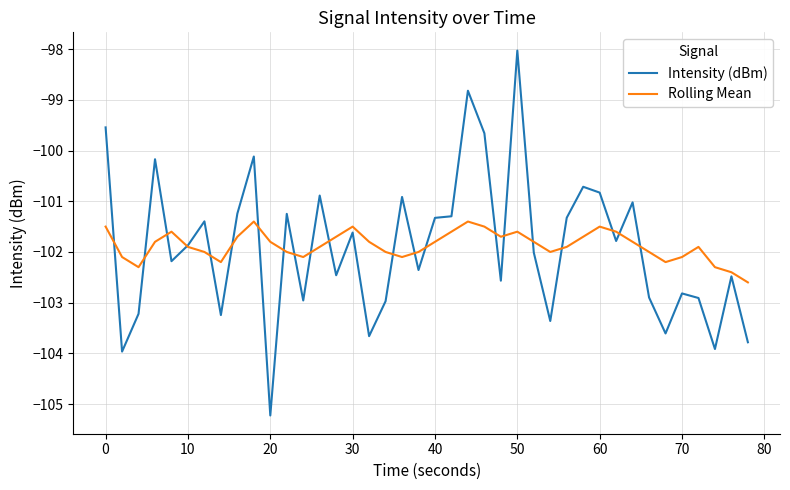

How many interior local peaks does the Rolling Mean series have?

7